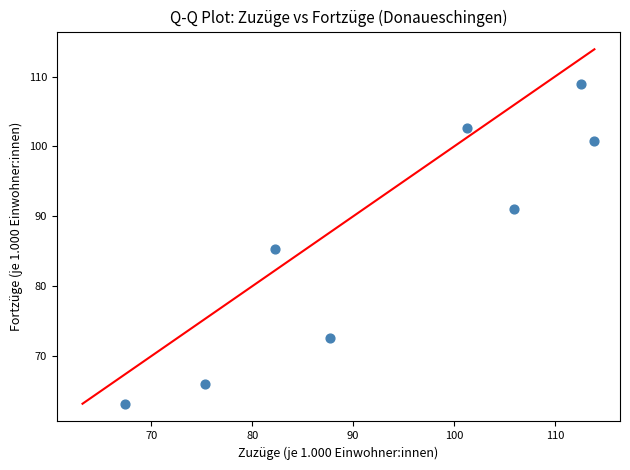

What Y value in the scatter plot is closest to 86?

85.3